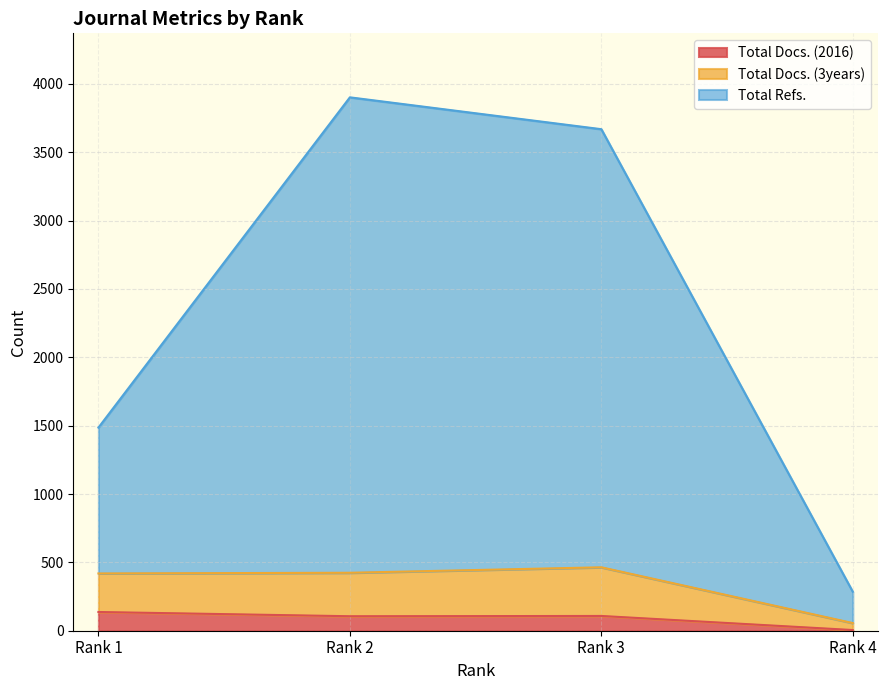

Is the value of Total Refs. at Rank 2 greater than the value of Total Docs. (3years) at Rank 3?

Yes